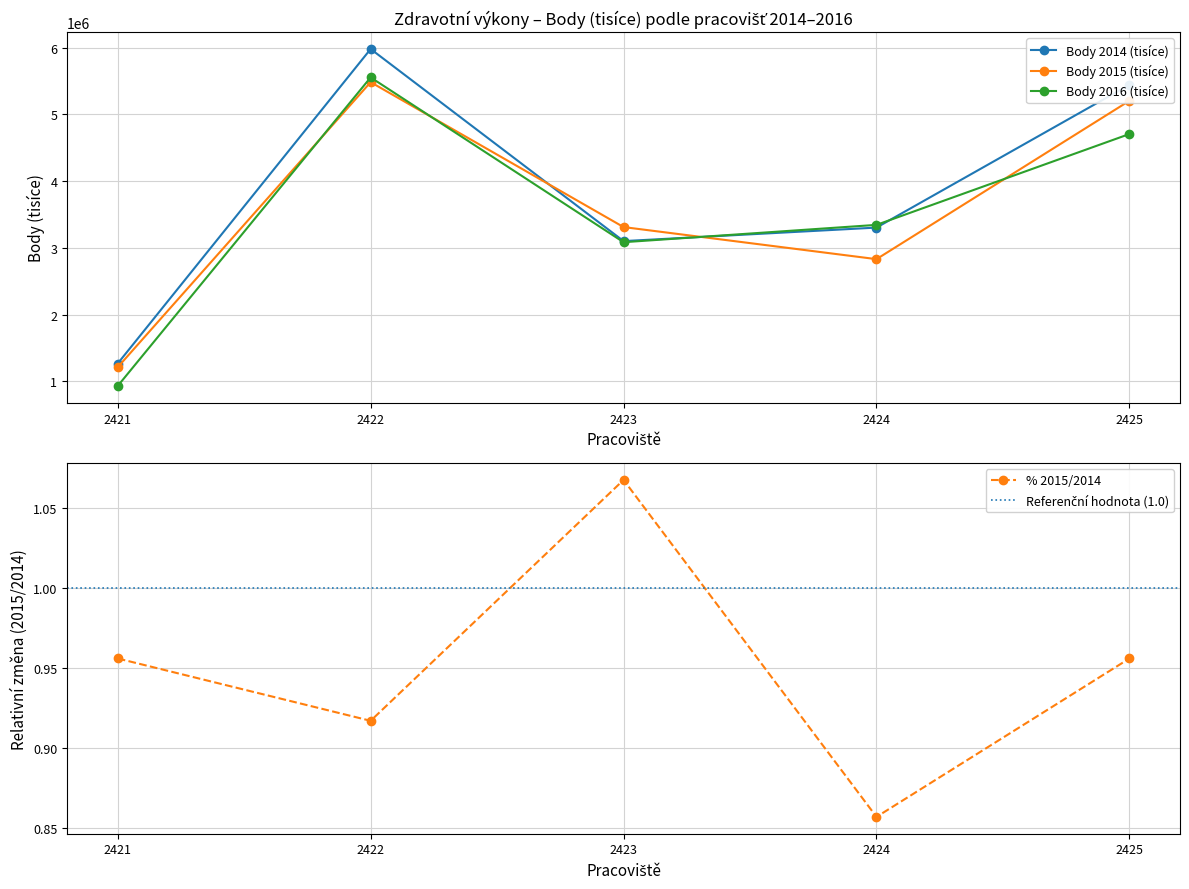

What is the difference between the maximum and minimum values in the Body 2015 (tisíce) series?

4272301.2